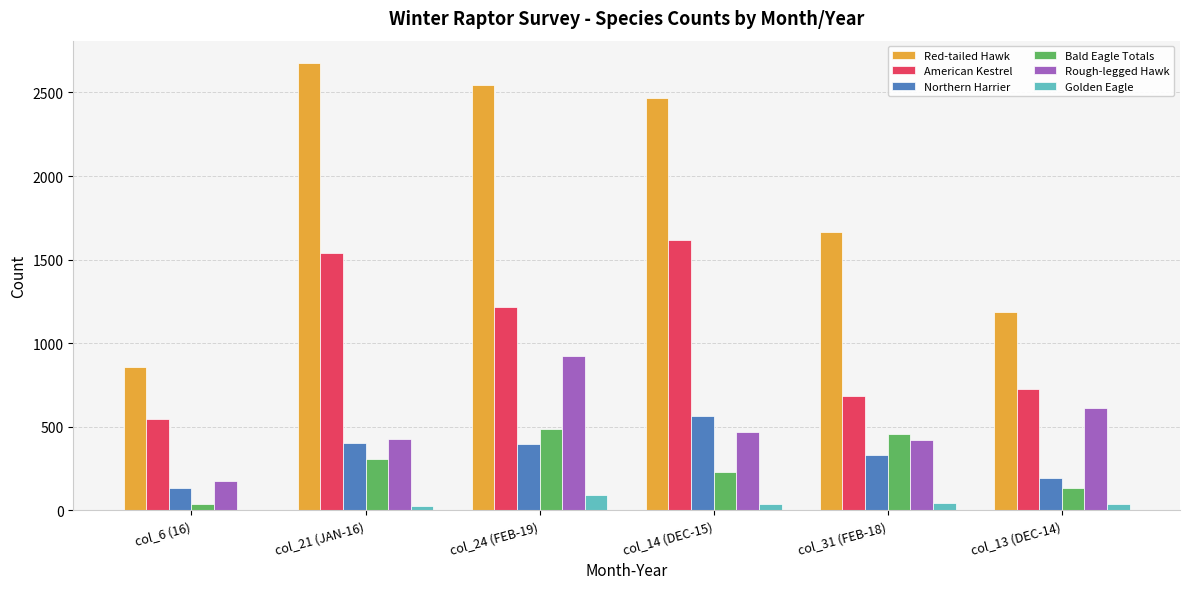

What is the sum of all American Kestrel values?

6336